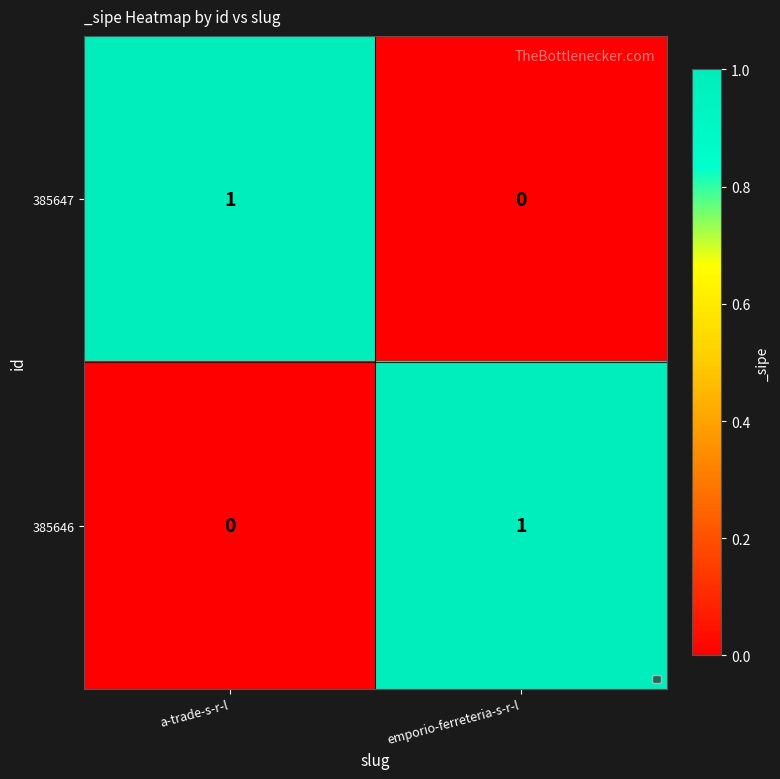

How many data points does each series have?

2